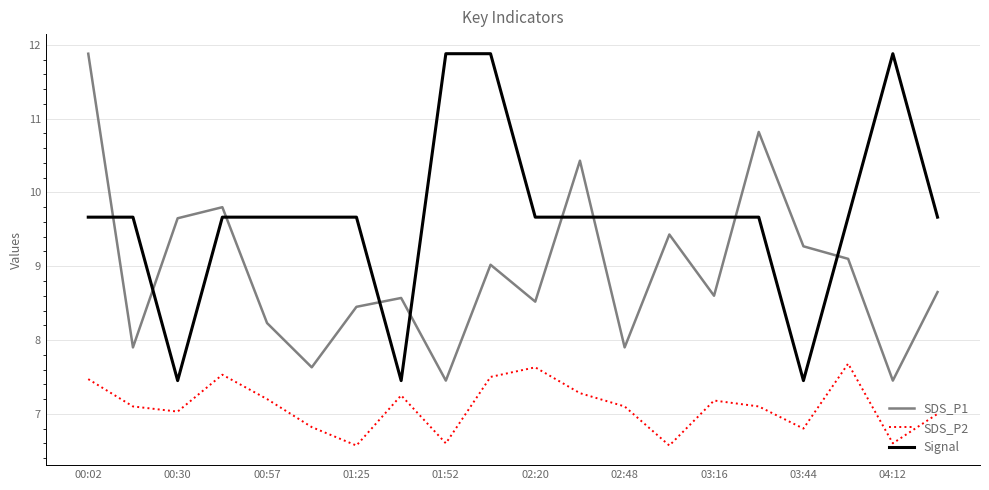

Which series has the largest total across all categories?

Signal